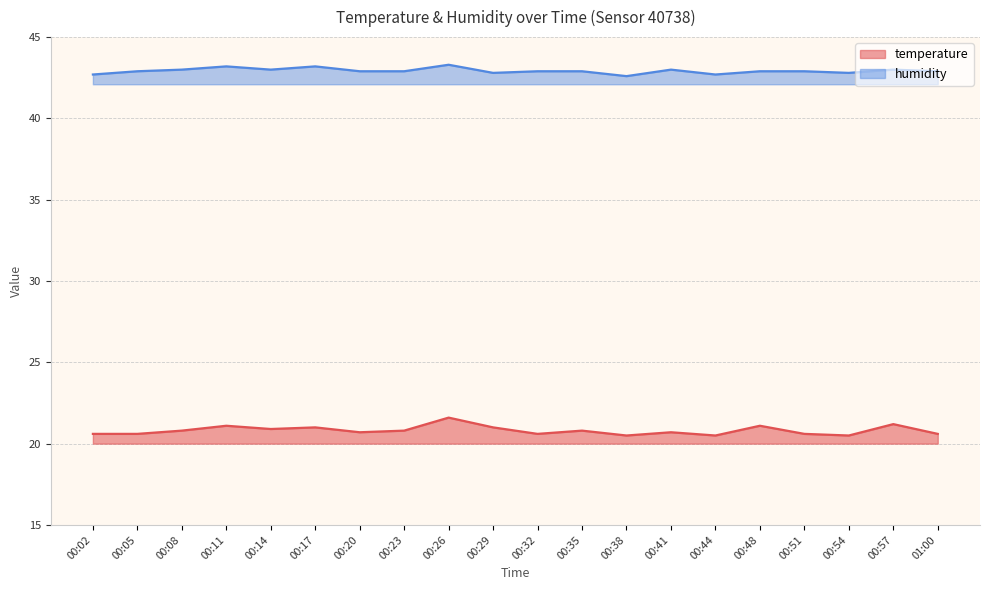

At how many categories does at least one series exceed 25?

20